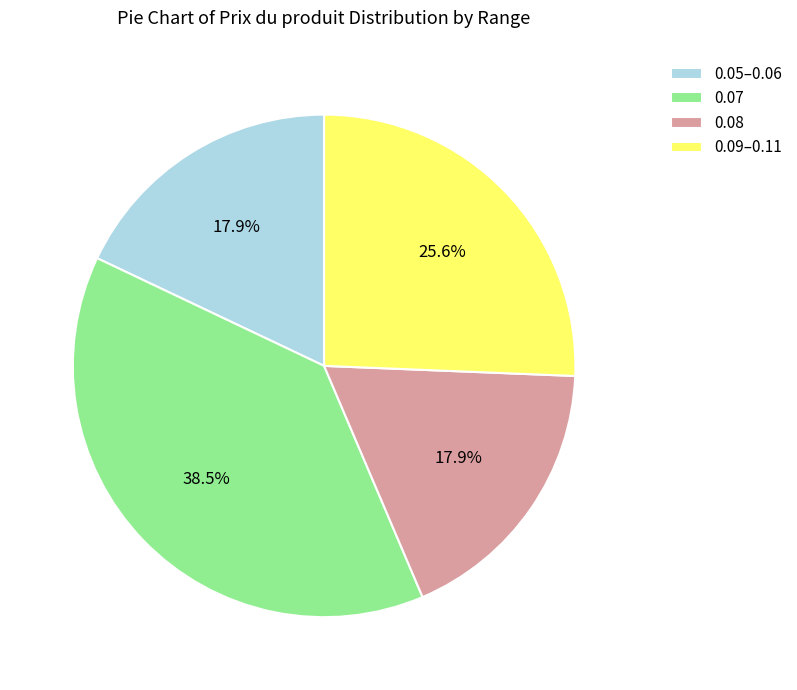

Which category has the biggest portion of the pie?

0.07